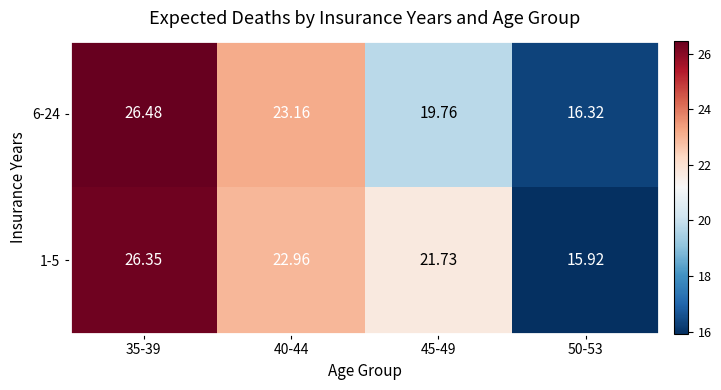

Which label corresponds to the largest value in the chart?

35-39